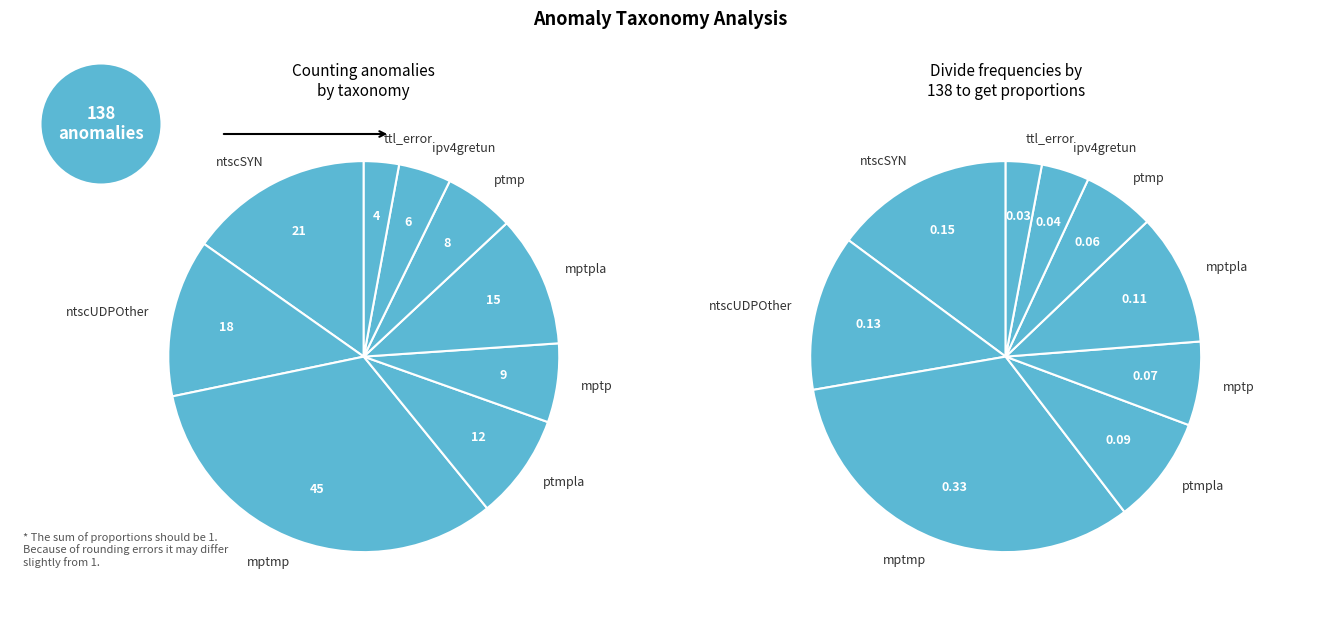

Rank the categories by value from lowest to highest.

ttl_error, ipv4gretun, ptmp, mptp, ptmpla, mptpla, ntscUDPOther, ntscSYN, mptmp